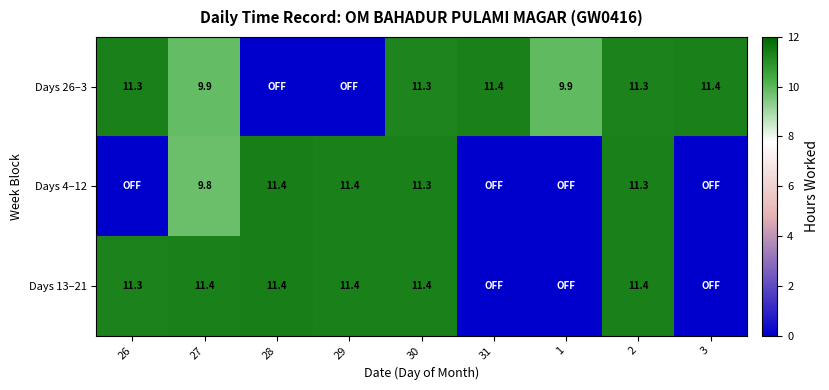

What is the spread (max minus min) of values at 26?

11.3